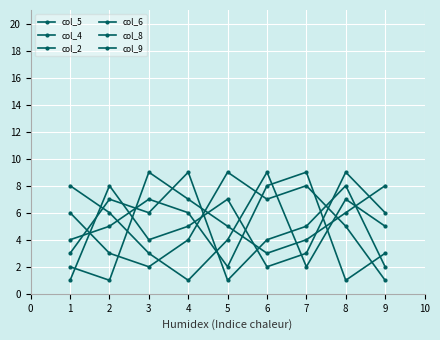

How many lines are shown in the chart?

6